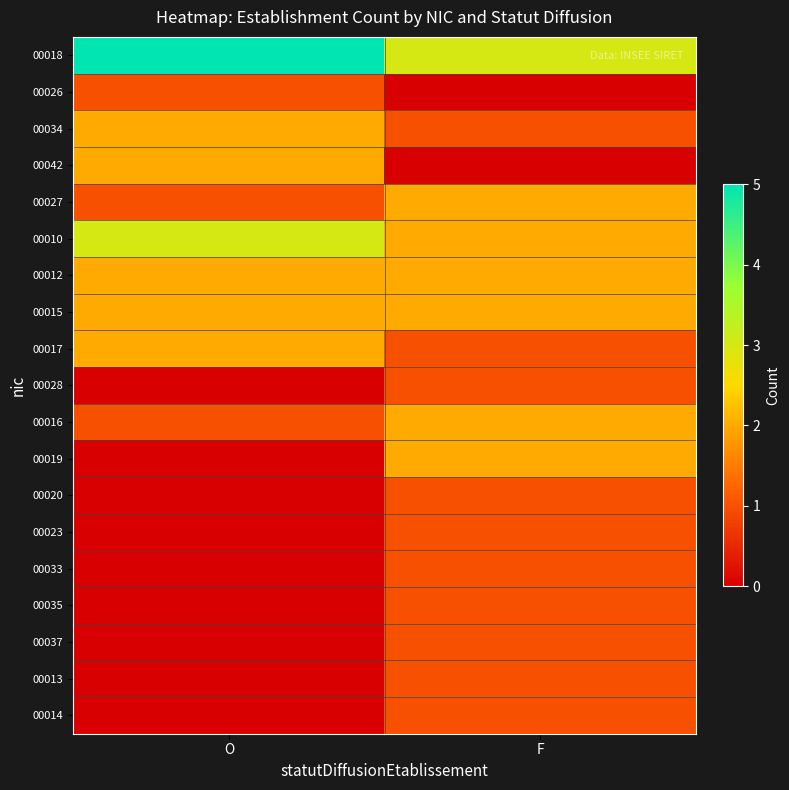

Which series changed the most between O and F?

00018